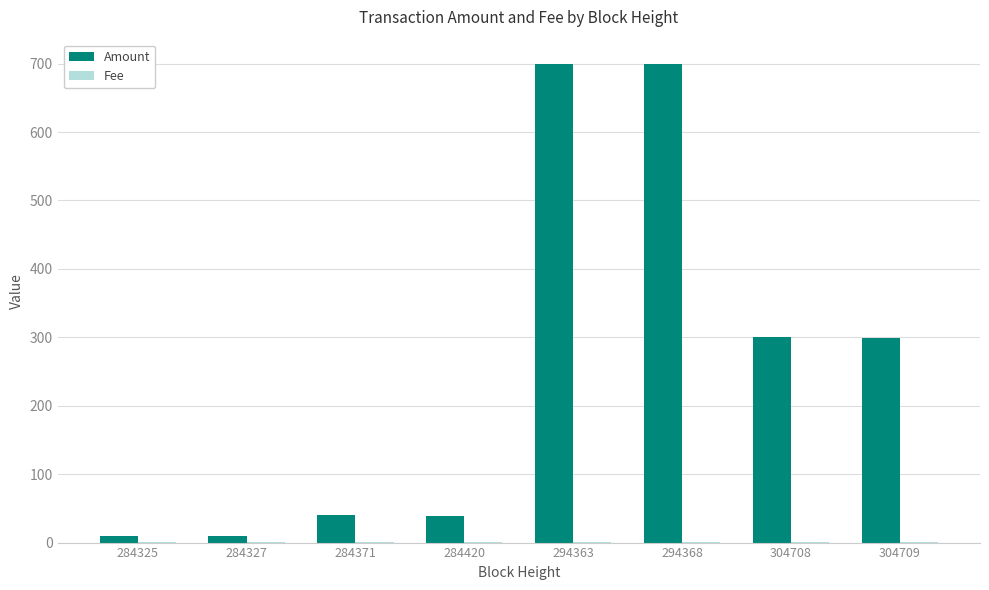

Which series has the largest total across all categories?

Amount